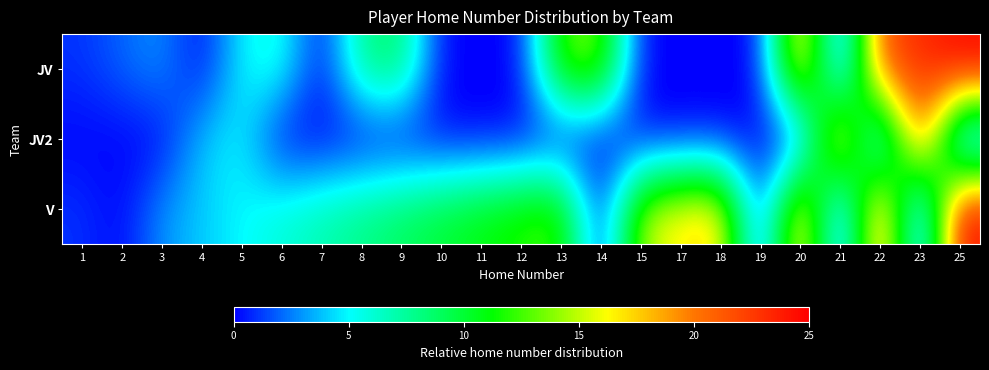

Rank the series by their maximum value, from highest to lowest.

JV, V, JV2